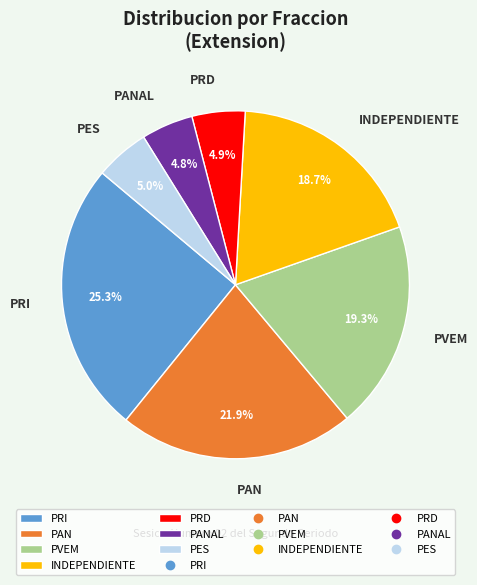

Which category has the biggest portion of the pie?

PRI